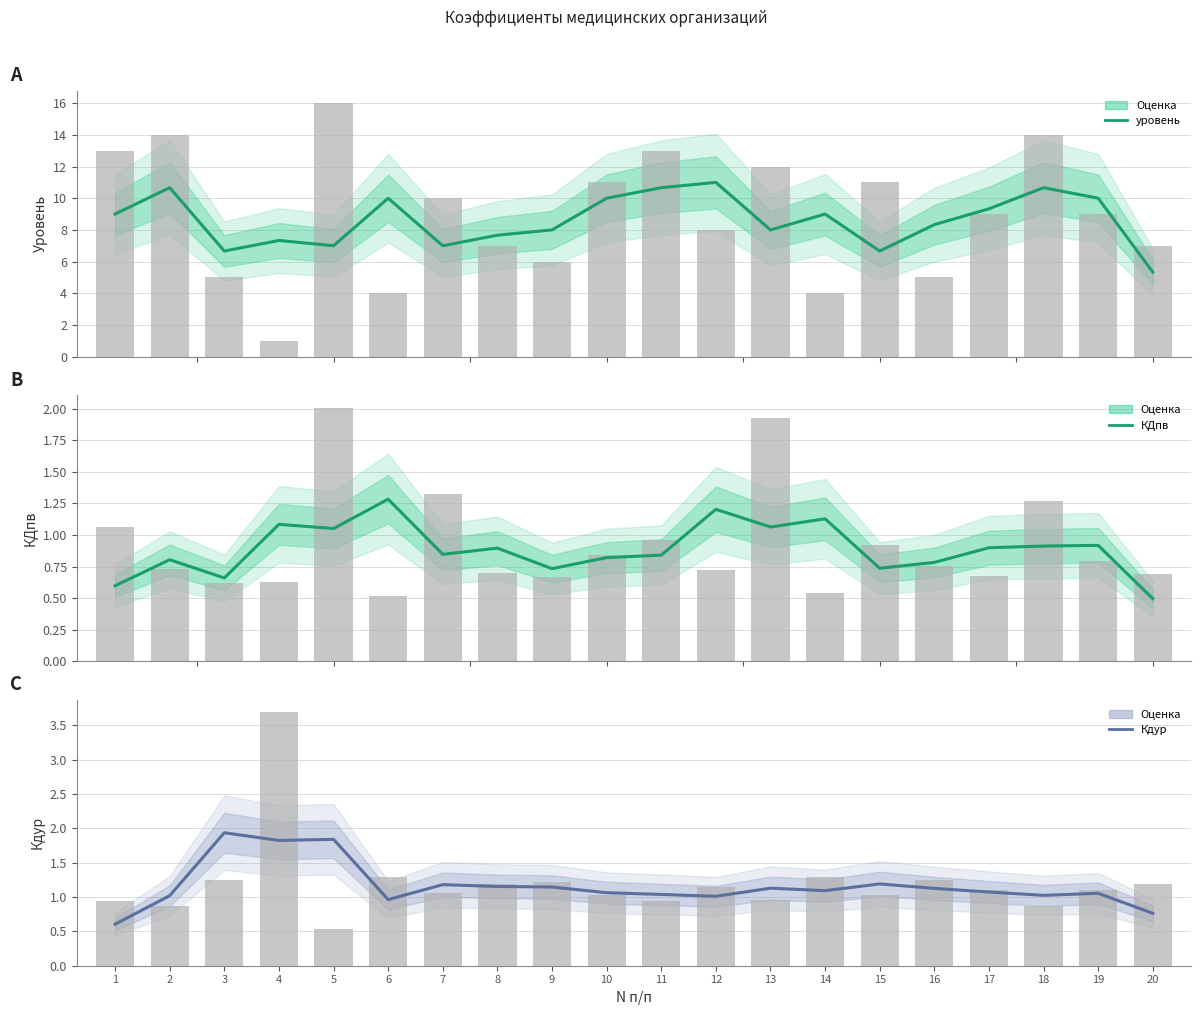

Which category has the highest value in the уровень series?

12